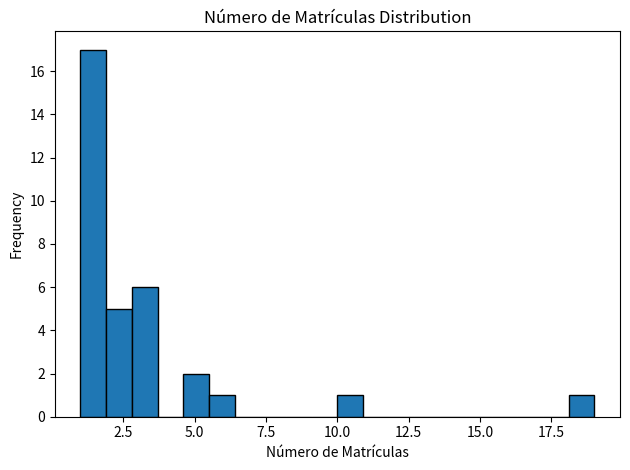

Around what value on the x-axis is the tallest bar? Give the approximate position of its centre, as read against the axis.

1.5